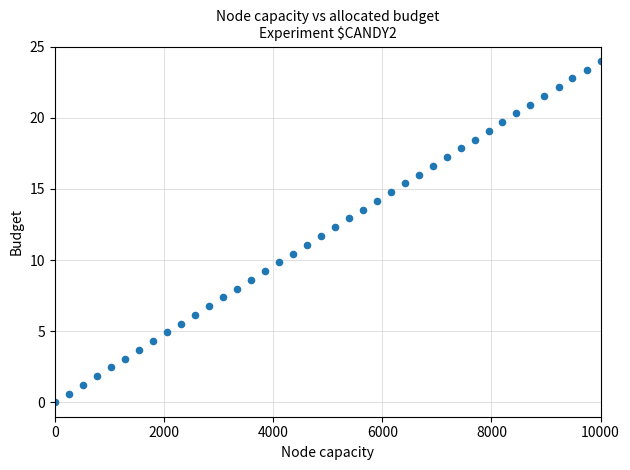

What is the range of Y values (max minus min)?

24.0